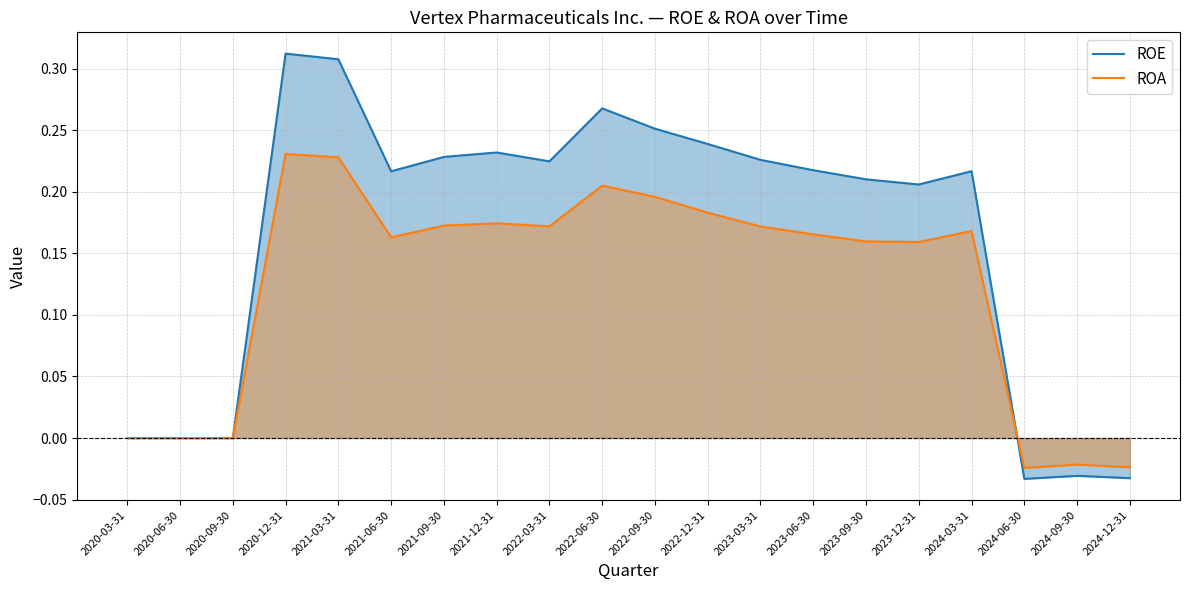

Which series has the widest spread of values?

ROE